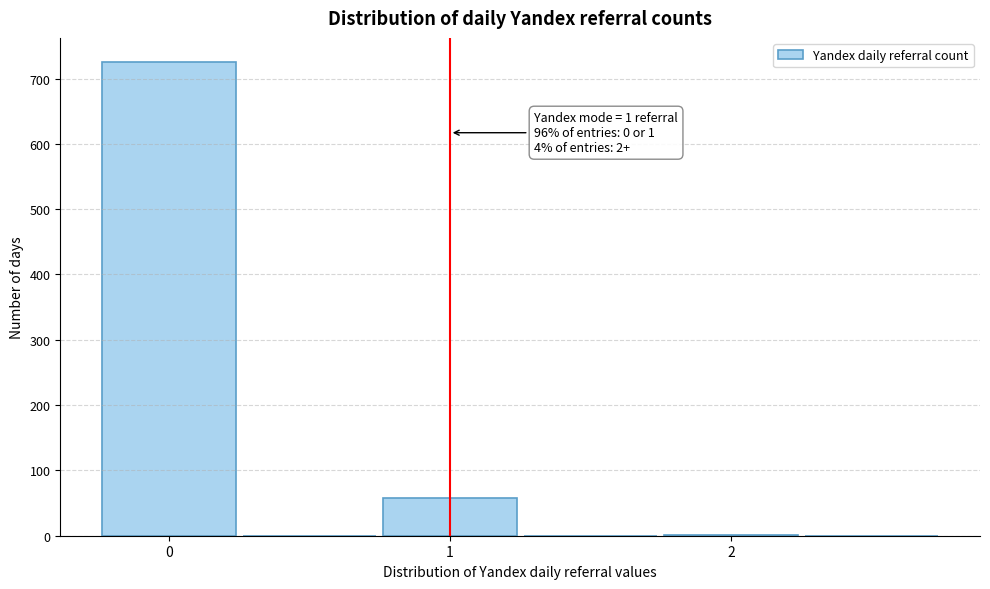

Which range on the x-axis has the tallest bar?

-0.25 to 0.25